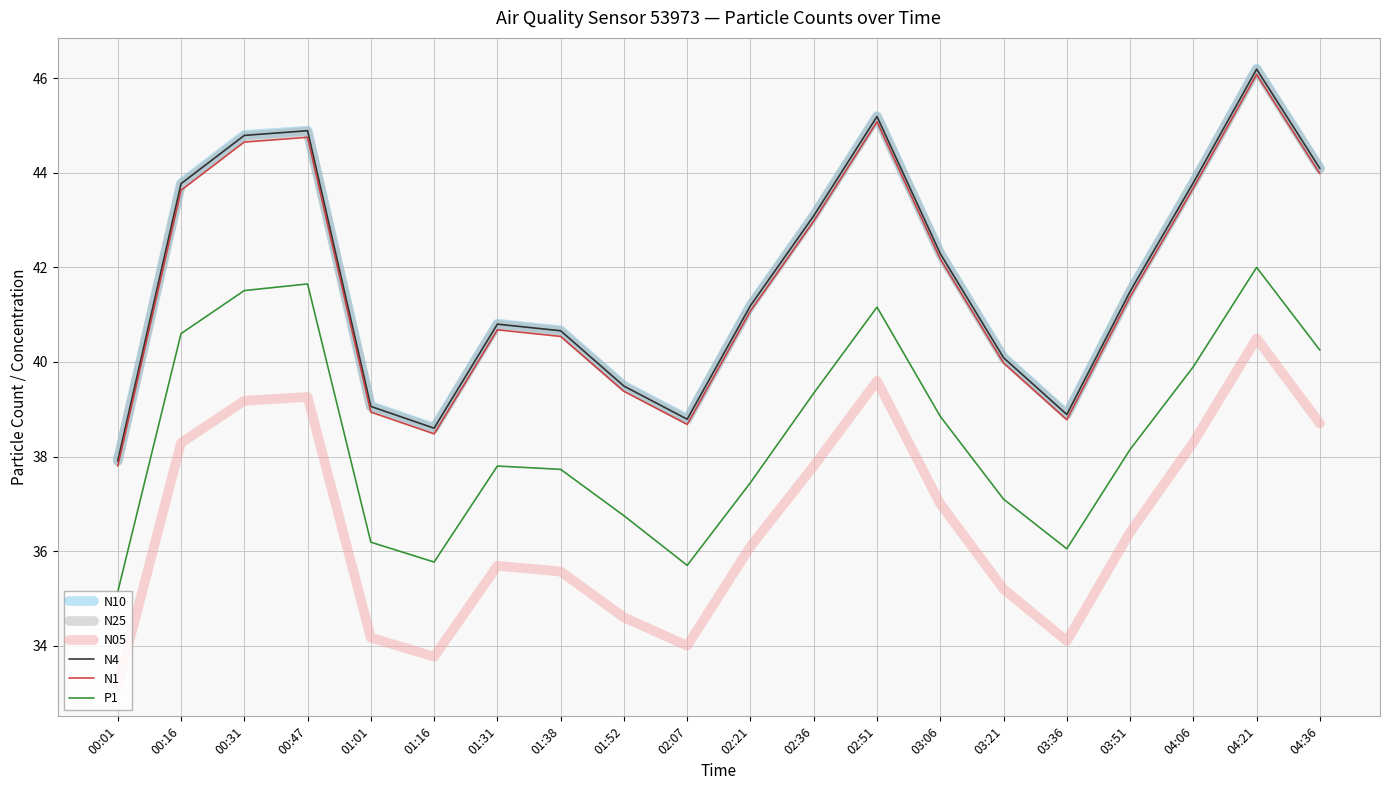

What is the average value of the N4 series?

41.8